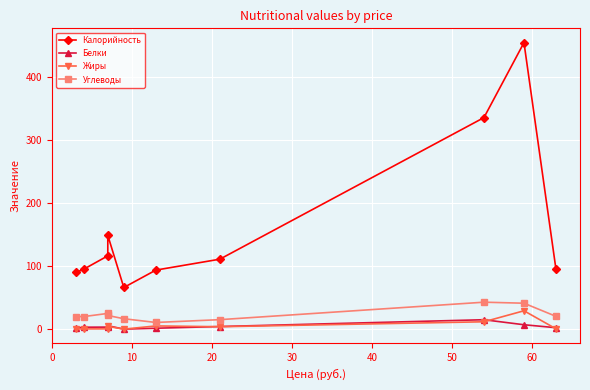

The value of Белки at 20 is 5.5. True or false?

False